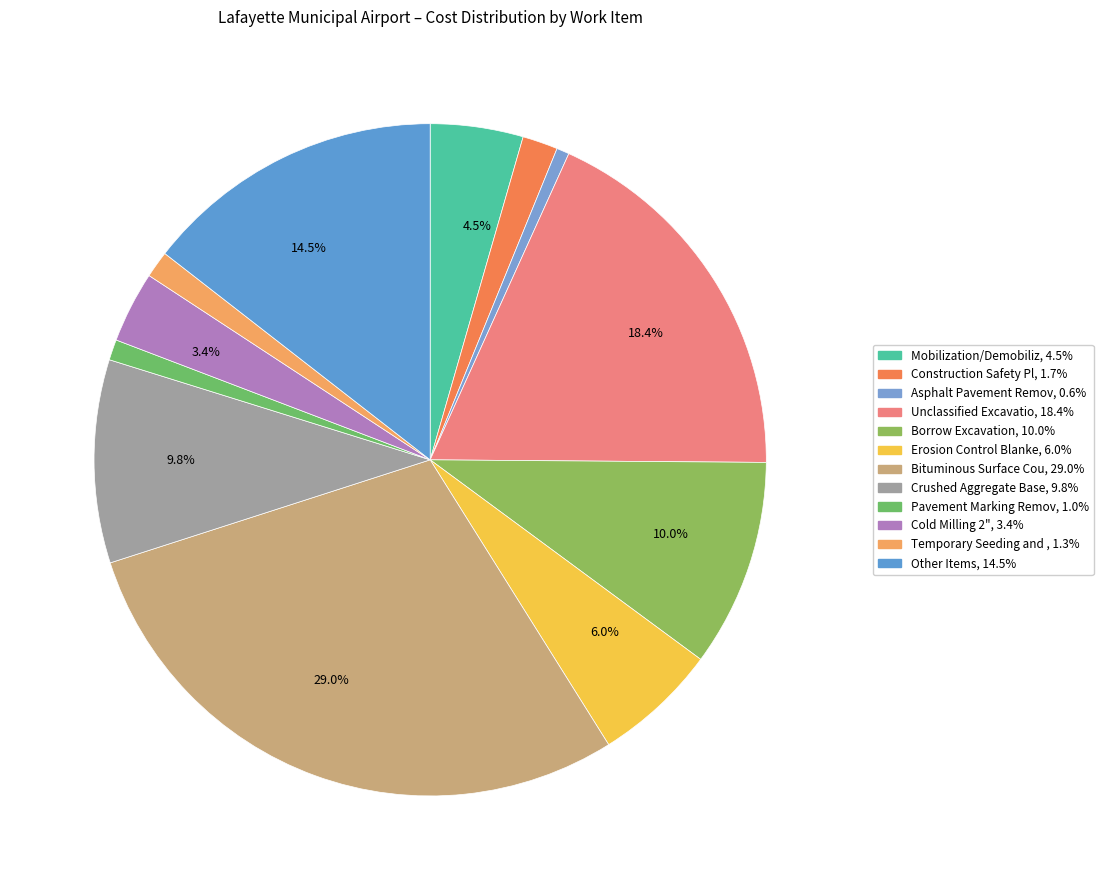

How many segments does this pie chart have?

12